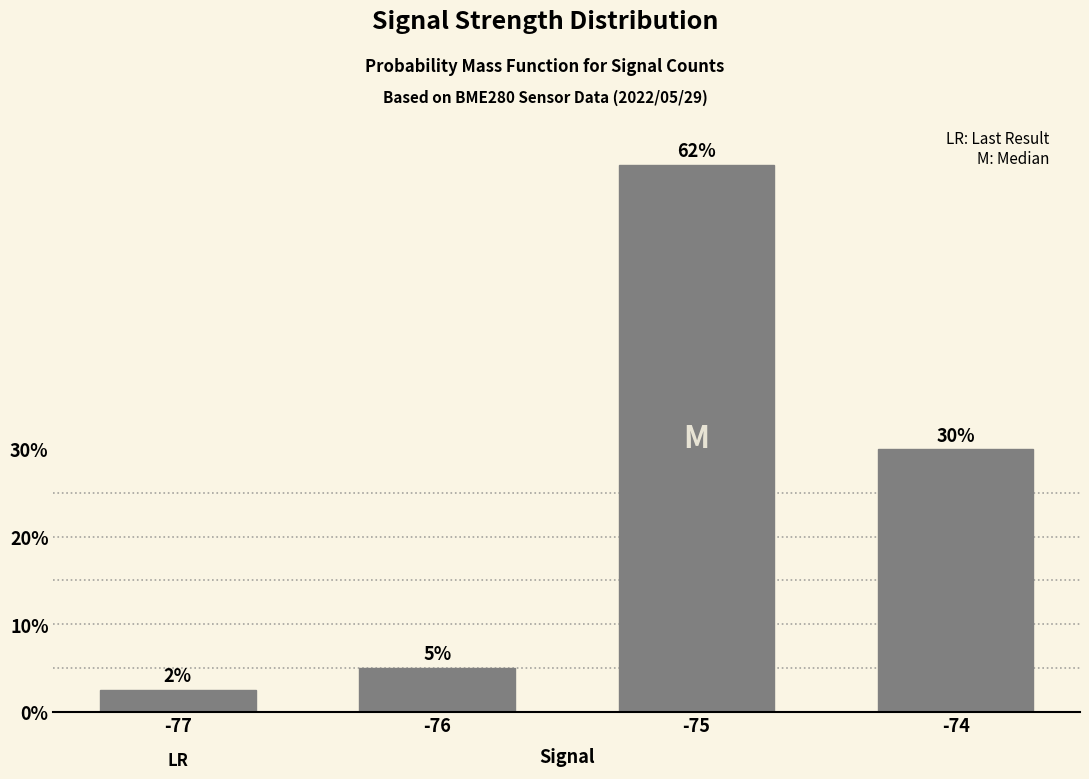

Rank the categories by value from highest to lowest.

-75, -74, -76, -77